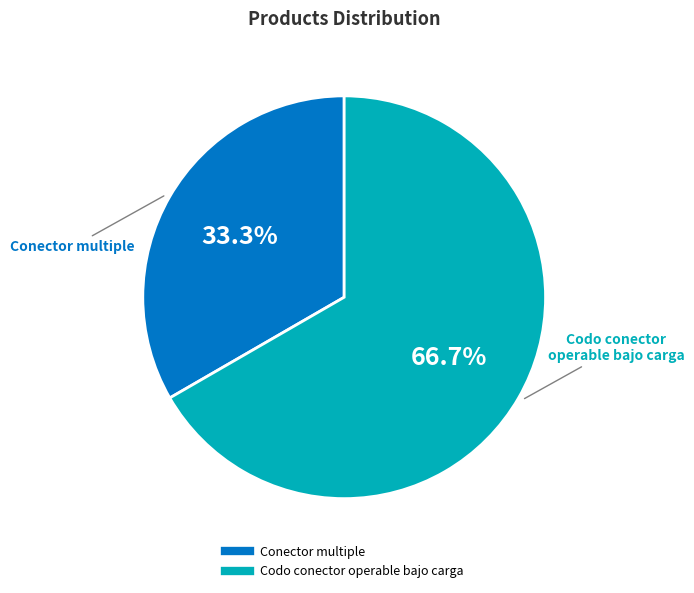

Which has a higher value, Codo conector operable bajo carga or Conector multiple?

Codo conector operable bajo carga